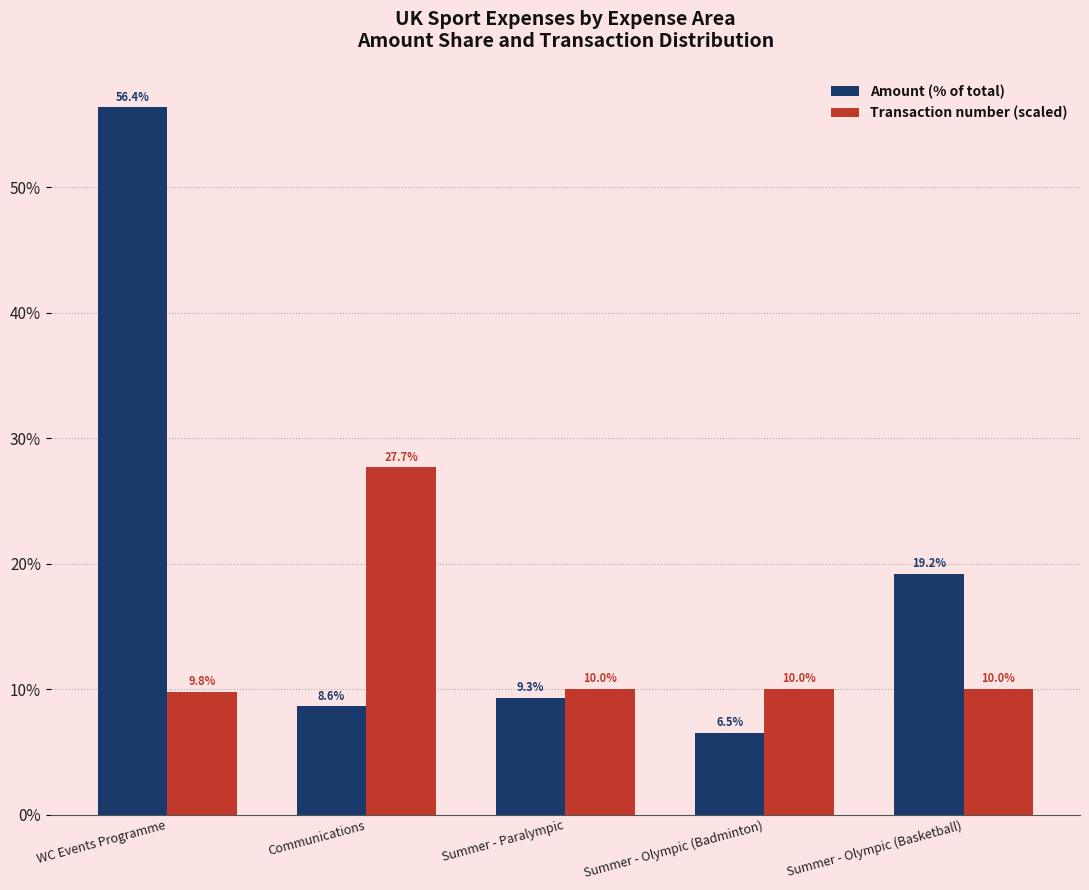

Does the chart contain any negative values?

No